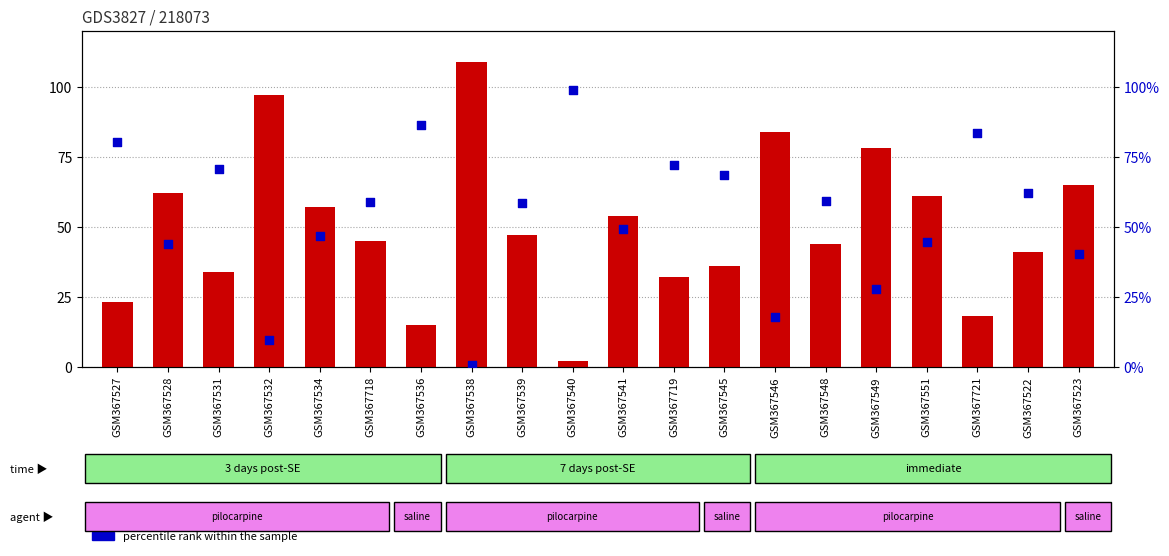

Which series reaches the maximum Y coordinate?

transformed count